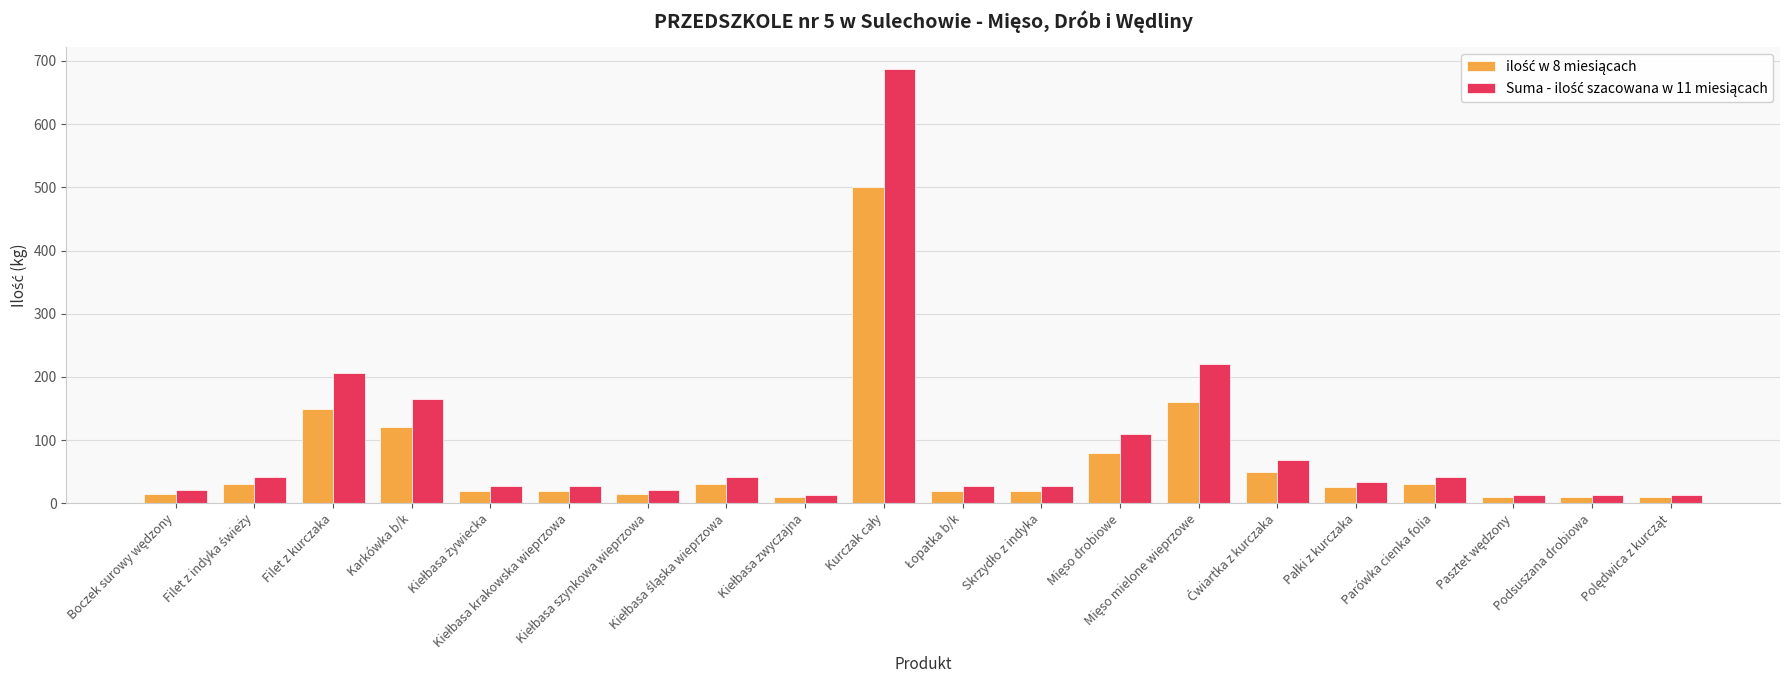

How many distinct data groups are displayed?

2